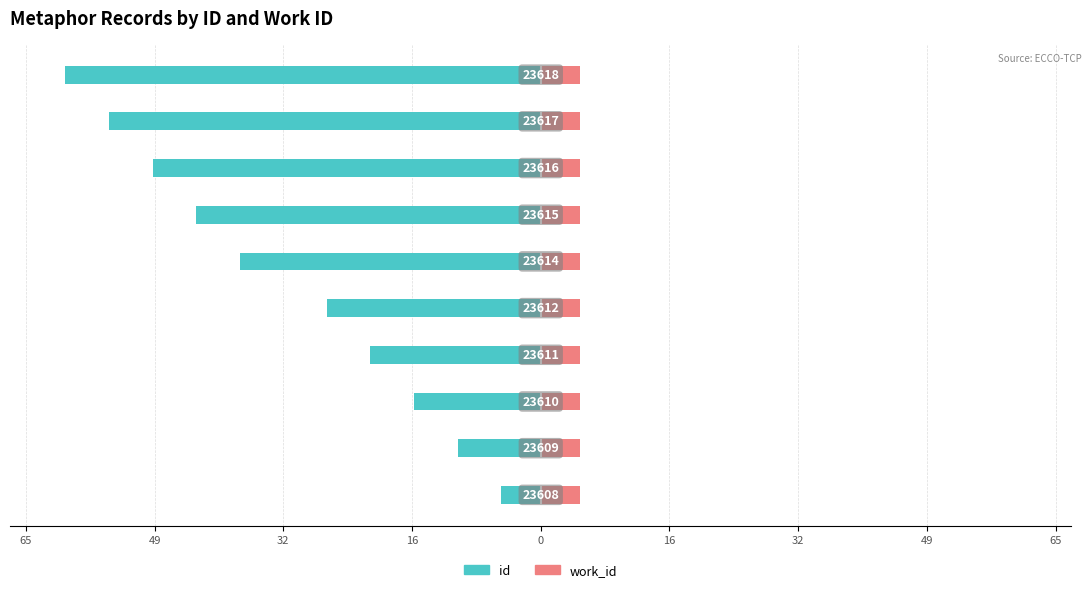

How many categories are shown in the chart?

10